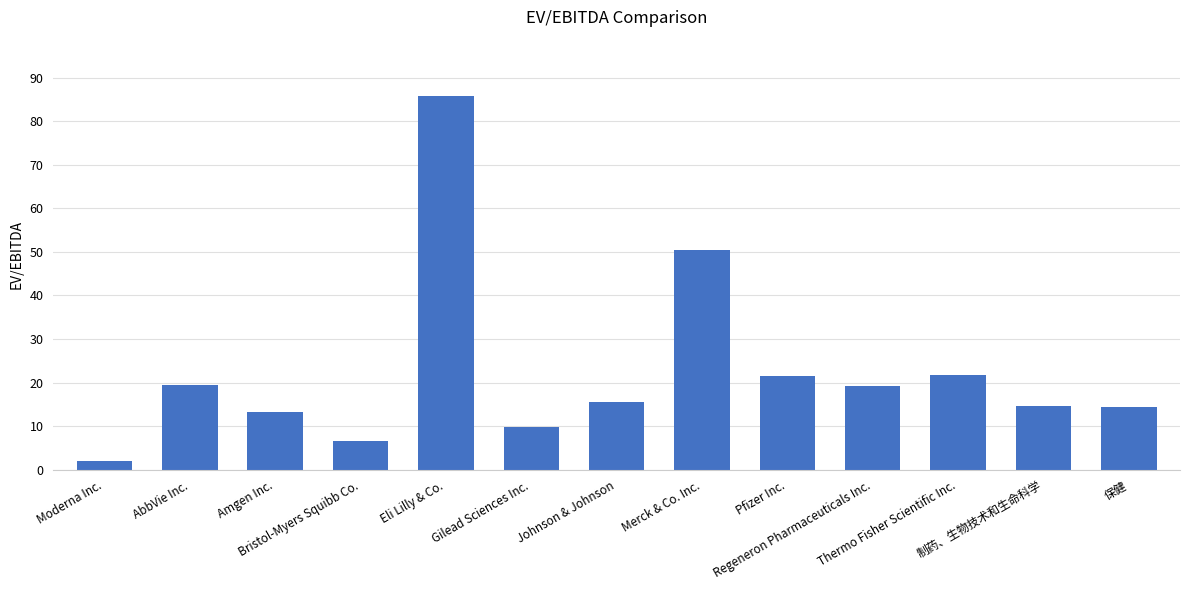

What is the average value?

22.6